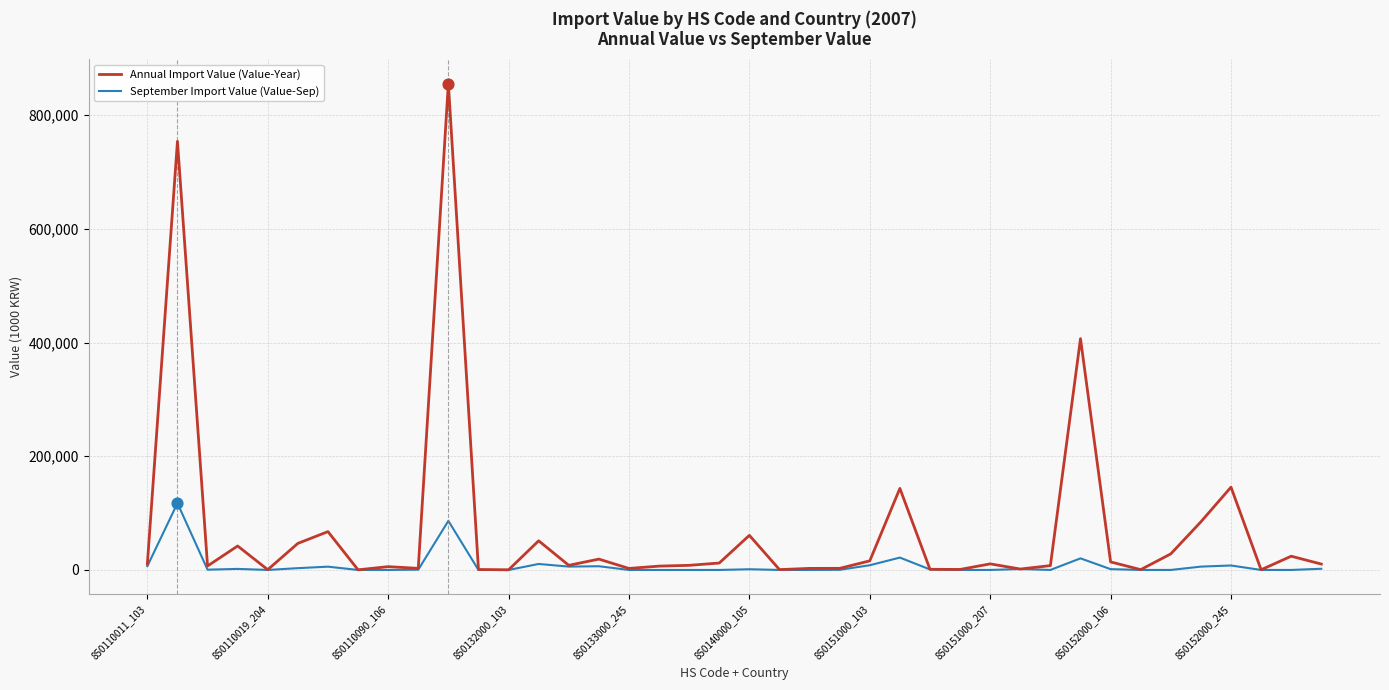

At how many categories does at least one series exceed 497631?

2